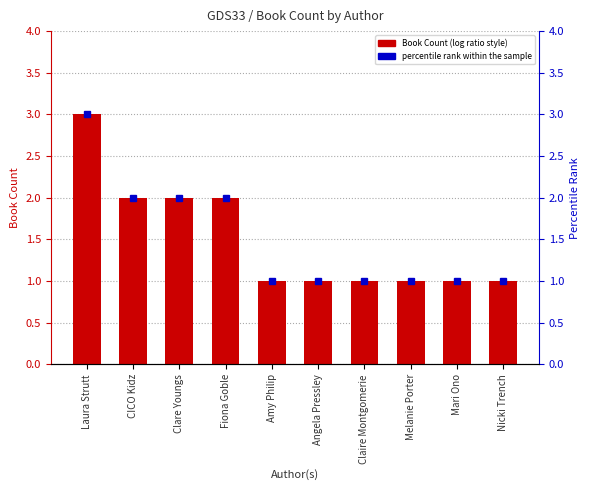

Reading left to right, list all the values displayed in this chart.

Book Count: Laura Strutt=3	CICO Kidz=2	Clare Youngs=2	Fiona Goble=2	Amy Philip=1	Angela Pressley=1	Claire Montgomerie=1	Melanie Porter=1	Mari Ono=1	Nicki Trench=1
percentile rank within the sample: Laura Strutt=3	CICO Kidz=2	Clare Youngs=2	Fiona Goble=2	Amy Philip=1	Angela Pressley=1	Claire Montgomerie=1	Melanie Porter=1	Mari Ono=1	Nicki Trench=1